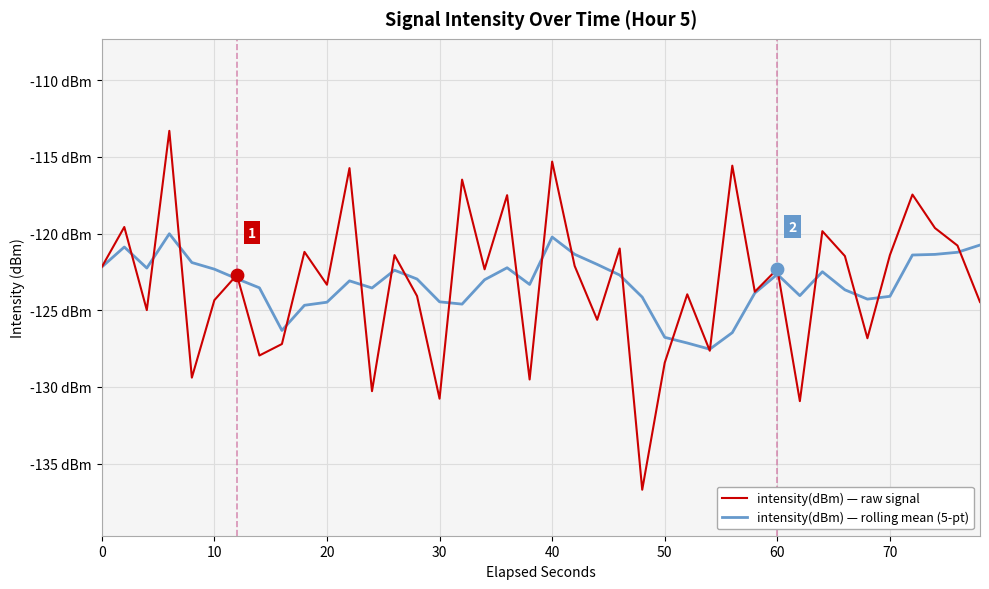

What are all the series names shown in the legend?

intensity(dBm) — raw signal, intensity(dBm) — rolling mean (5-pt)